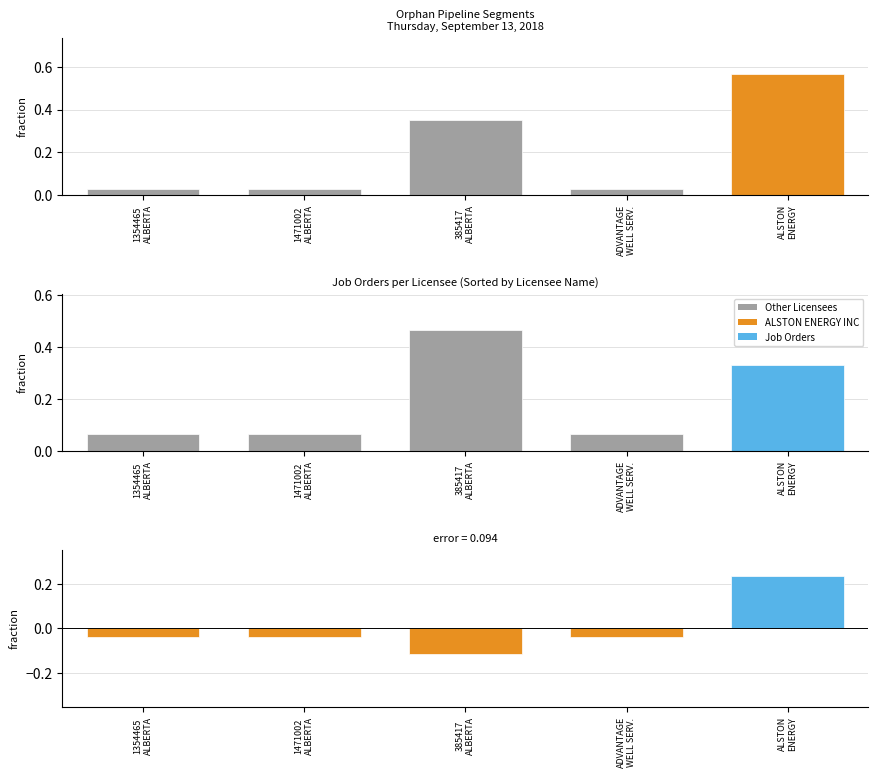

Which has a higher value, ALSTON
ENERGY or ADVANTAGE
WELL SERV.?

ALSTON
ENERGY